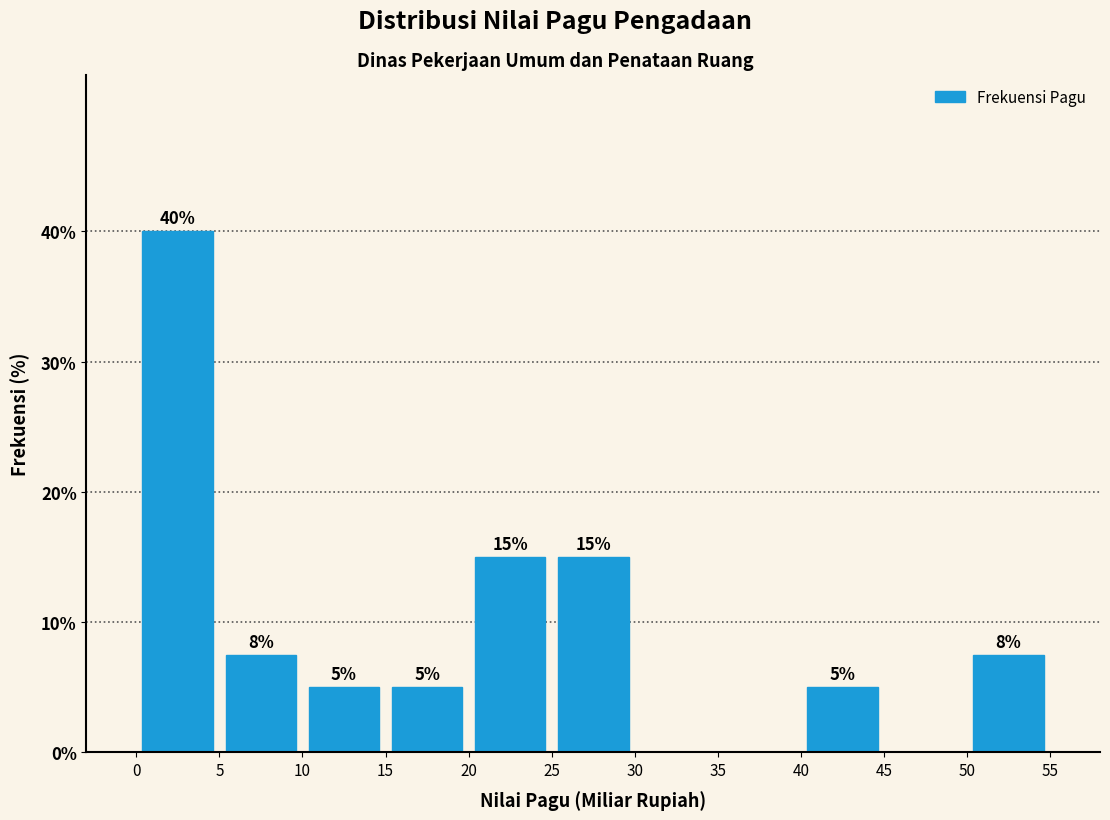

Which range on the x-axis has the tallest bar?

0 to 5